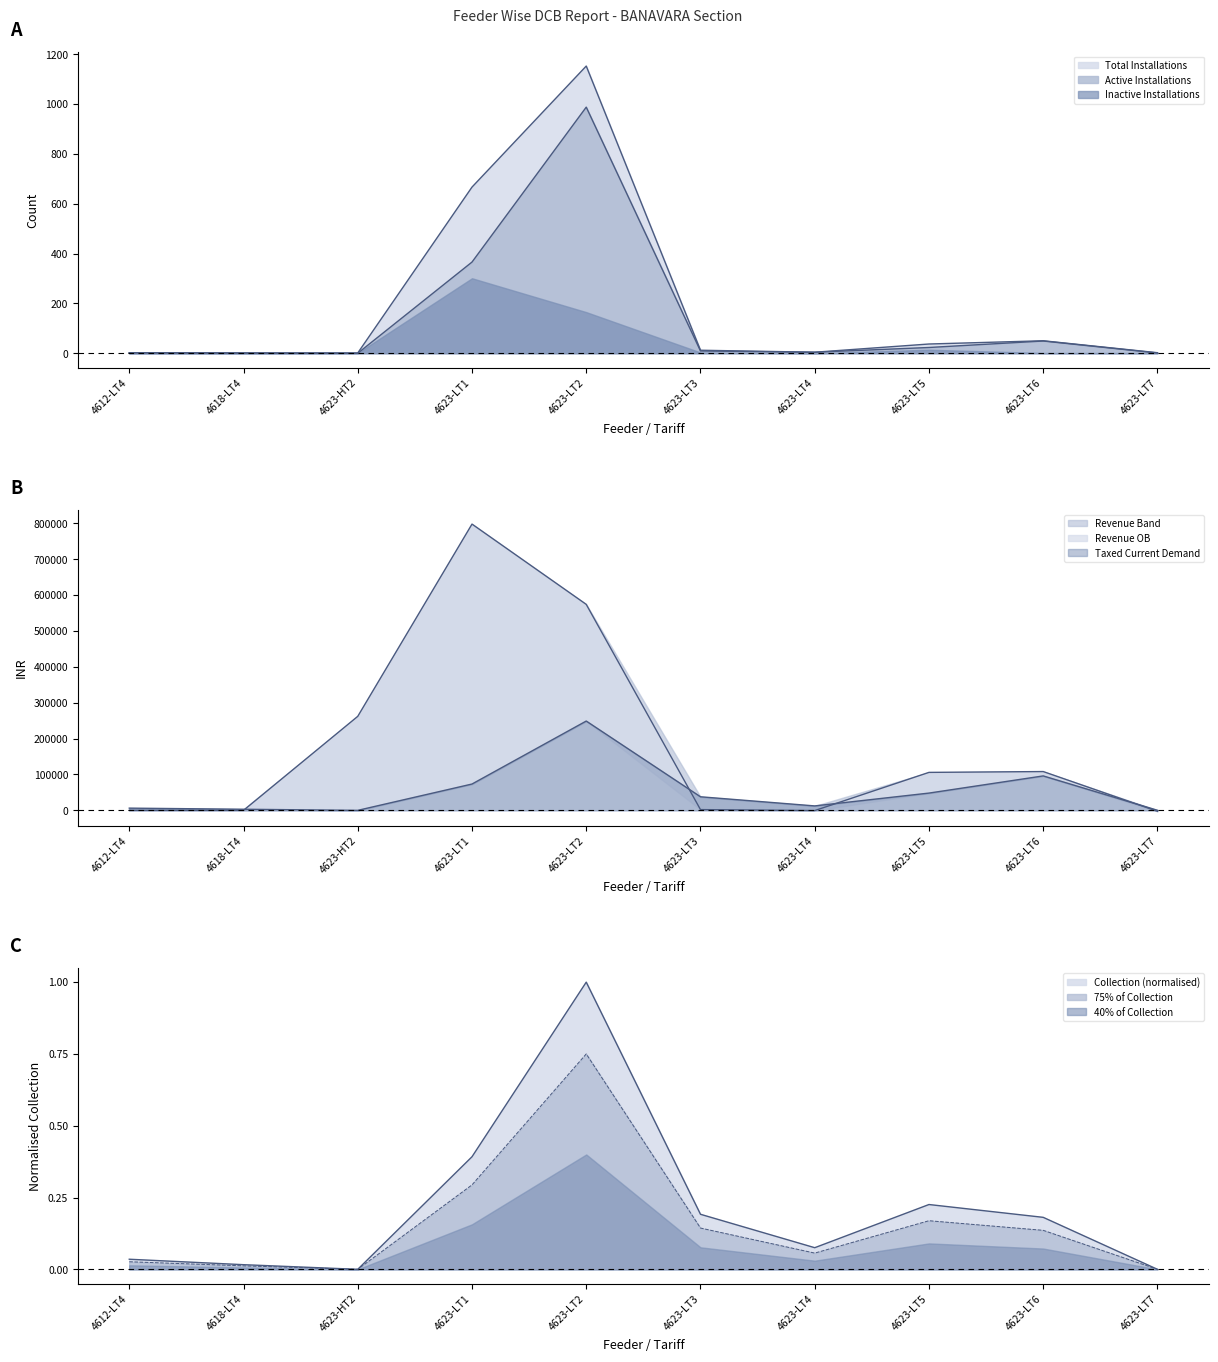

How many values in the Total Installations series exceed 12?

4